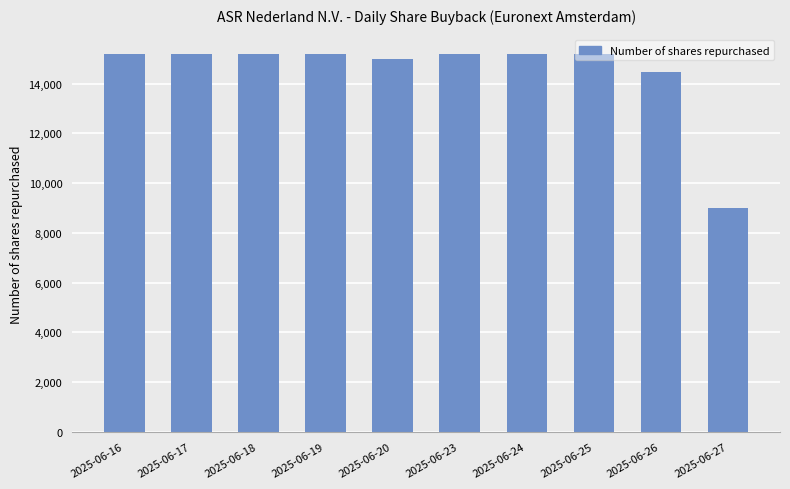

What is the difference between the second highest and minimum values?

6222